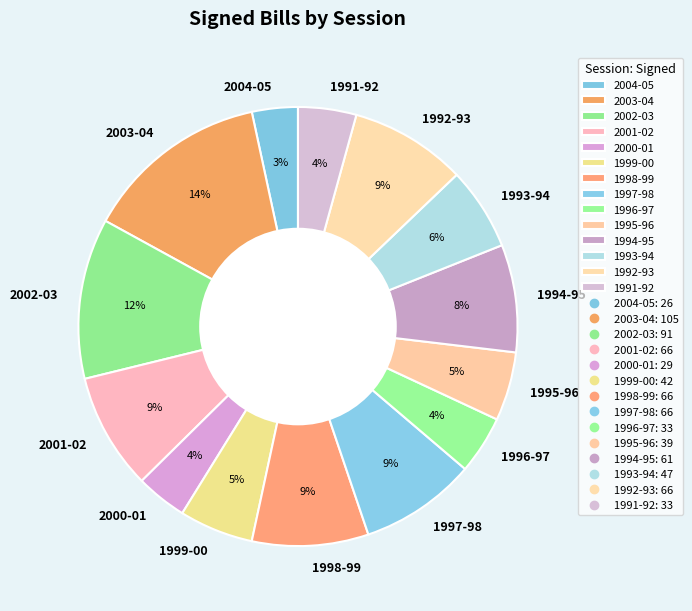

Does 2002-03 account for over 50% of the chart?

No